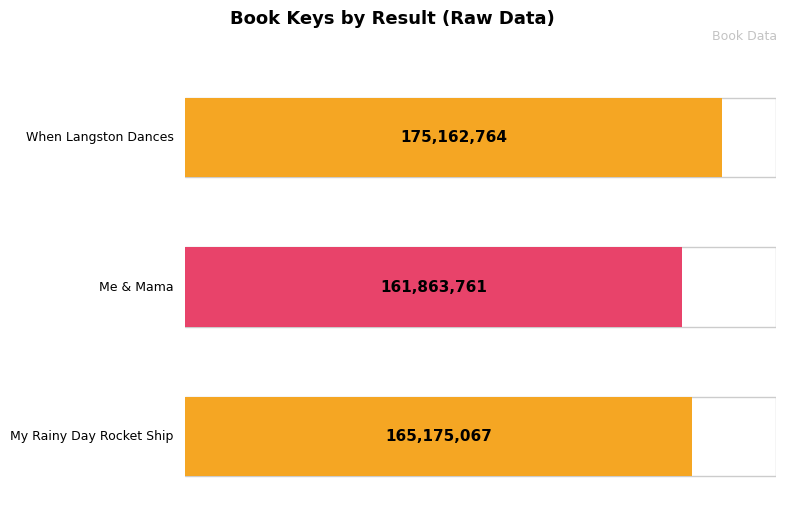

The chart shows a value of 95719741 at 1. True or false?

False